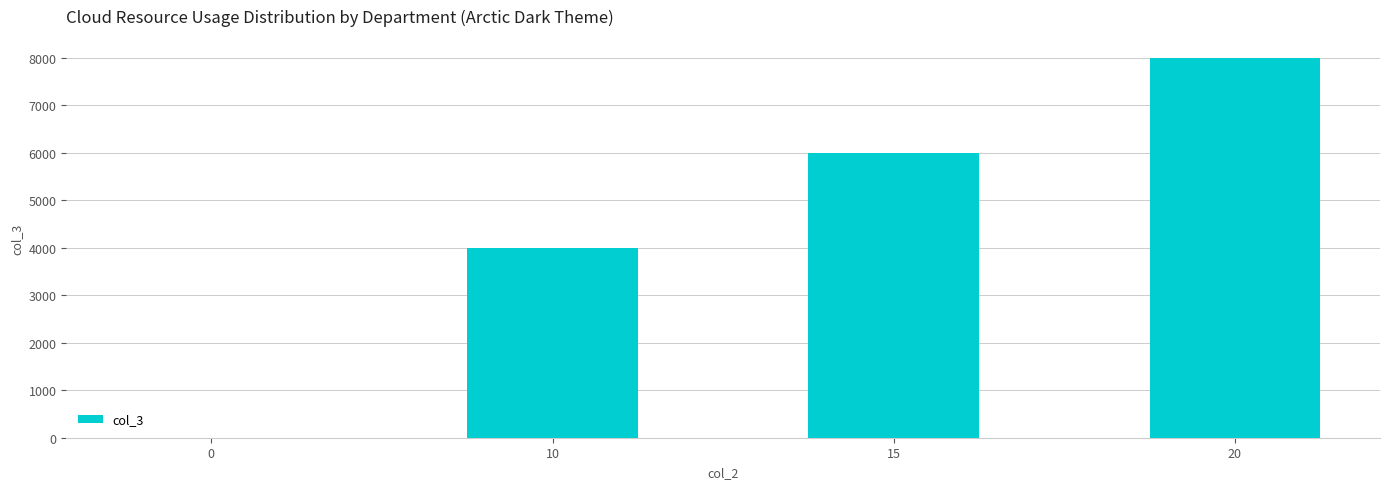

Where is the data nearest to the value 4000?

10